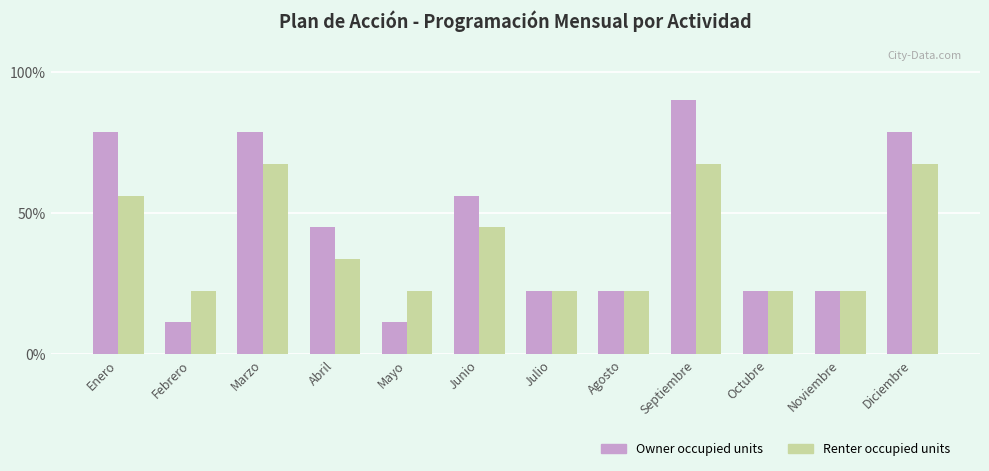

How many data points in Owner occupied units are less than 45?

6